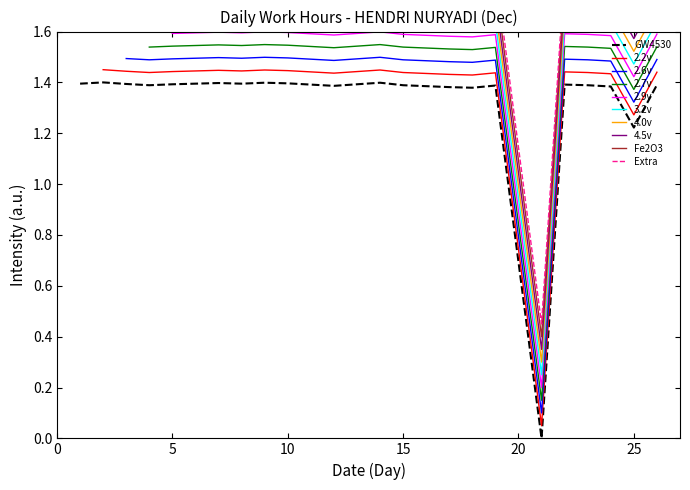

At which category does the data reach its first local peak?

2